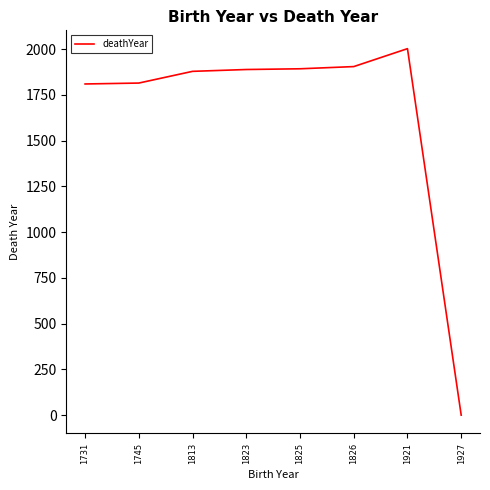

Approximately how many times larger is the value at 1826 compared to 1825?

1.0